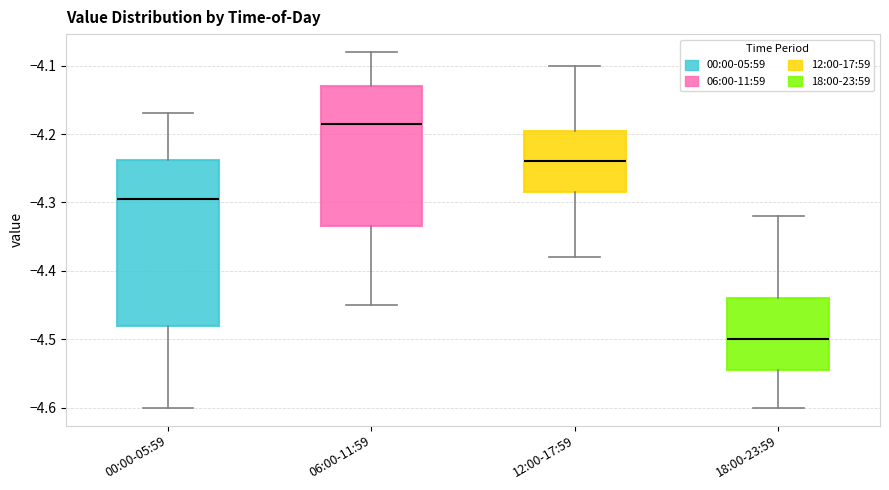

Reading left to right, transcribe this box plot: for each box, give where its median line is, the range the box spans, and where its two whiskers end, as read against the y-axis. The values are not printed on the chart, so give them approximately, as read against the axis.

00:00-05:59: median -4.29, box -4.48 to -4.24, whiskers -4.60 to -4.17
06:00-11:59: median -4.18, box -4.33 to -4.13, whiskers -4.45 to -4.08
12:00-17:59: median -4.24, box -4.28 to -4.19, whiskers -4.38 to -4.10
18:00-23:59: median -4.50, box -4.54 to -4.44, whiskers -4.60 to -4.32